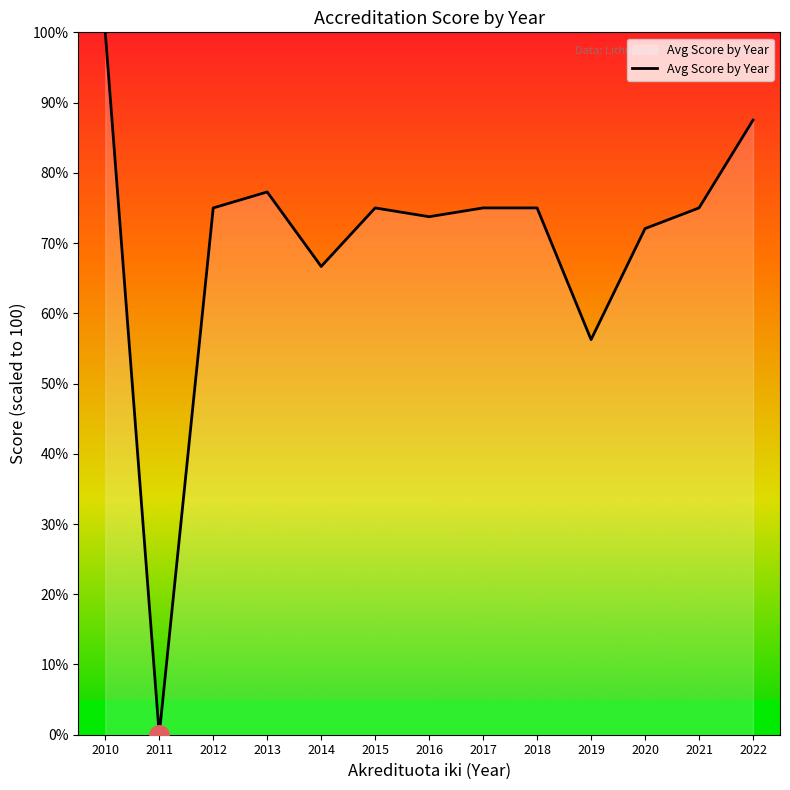

Where is the first local minimum?

2011